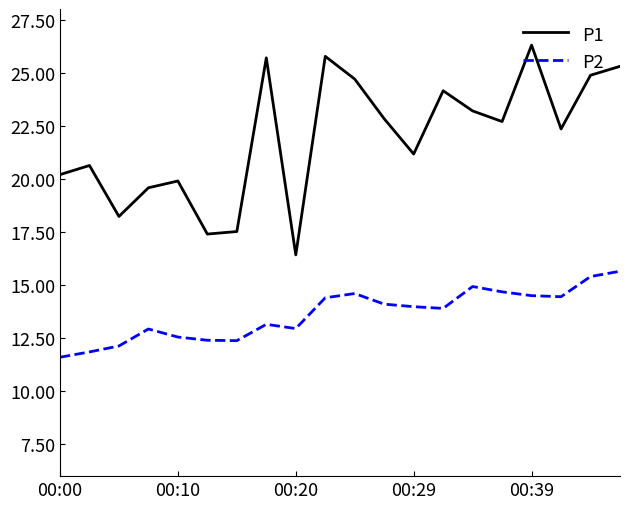

Count the number of data series in this chart.

2